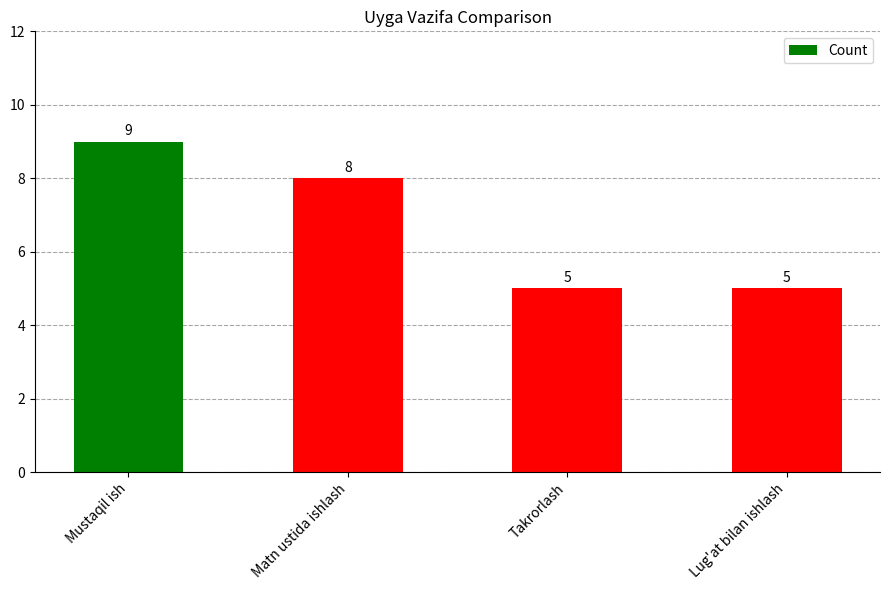

What is the ratio of the value at Lug'at bilan ishlash to the value at Matn ustida ishlash?

0.6